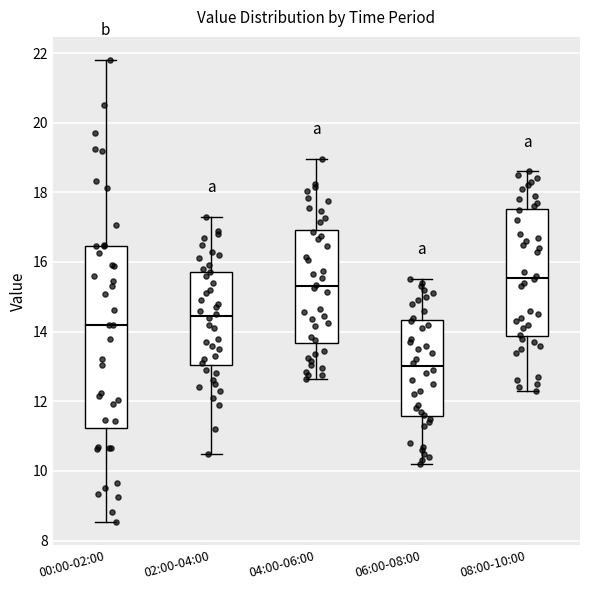

Reading left to right, read every box against the y-axis: the position of its median line, the range the box covers, and the ends of its whiskers. The values are not printed on the chart, so give them approximately, as read against the axis.

00:00-02:00: median 14.2, box 11.2 to 16.4, whiskers 8.6 to 21.8
02:00-04:00: median 14.4, box 13.0 to 15.8, whiskers 10.6 to 17.4
04:00-06:00: median 15.4, box 13.6 to 17.0, whiskers 12.6 to 19.0
06:00-08:00: median 13.0, box 11.6 to 14.4, whiskers 10.2 to 15.6
08:00-10:00: median 15.6, box 13.8 to 17.6, whiskers 12.4 to 18.6